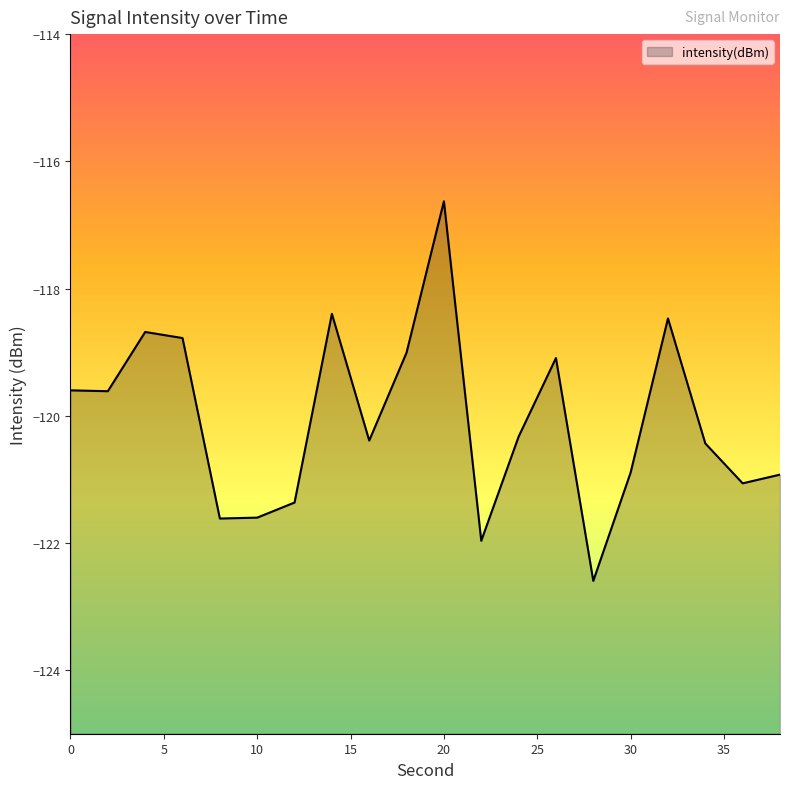

What is the change in value from 9 to 18?

-2.1